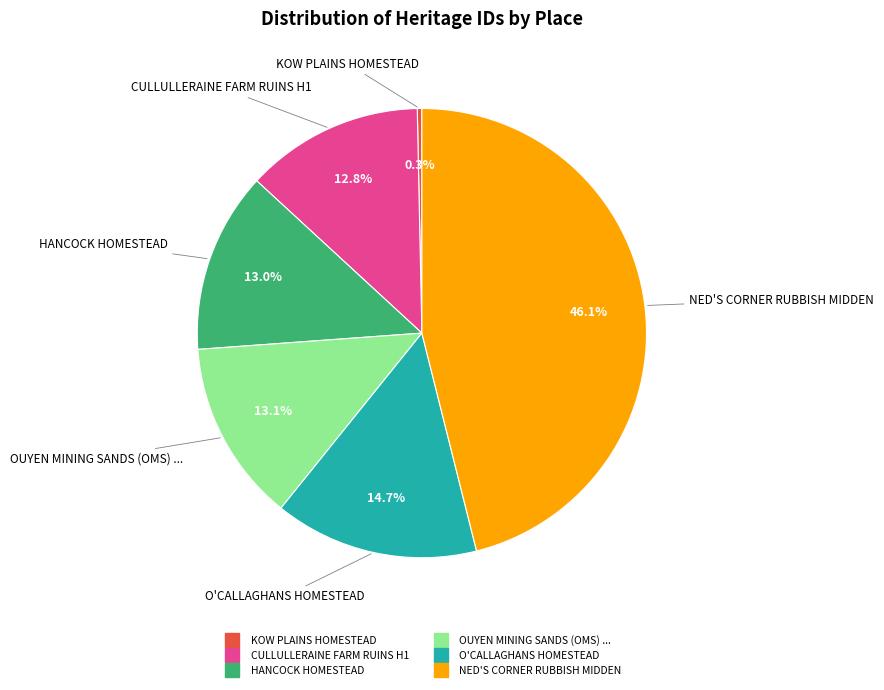

Is there any slice that represents more than half of the pie?

No